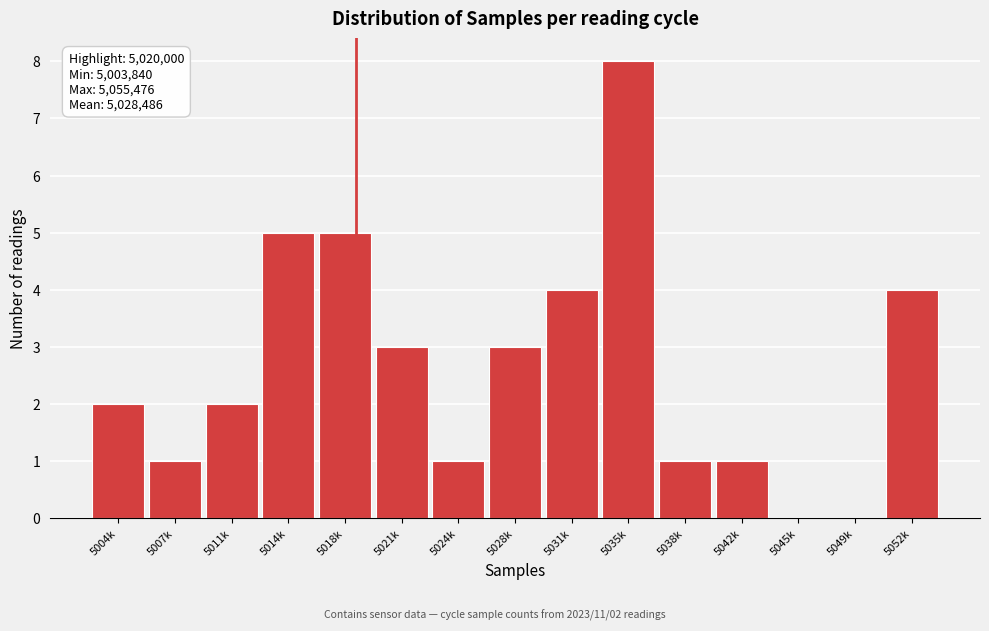

Reading right to left, transcribe all the data shown in this chart.

5052k=4	5049k=0	5045k=0	5042k=1	5038k=1	5035k=8	5031k=4	5028k=3	5024k=1	5021k=3	5018k=5	5014k=5	5011k=2	5007k=1	5004k=2